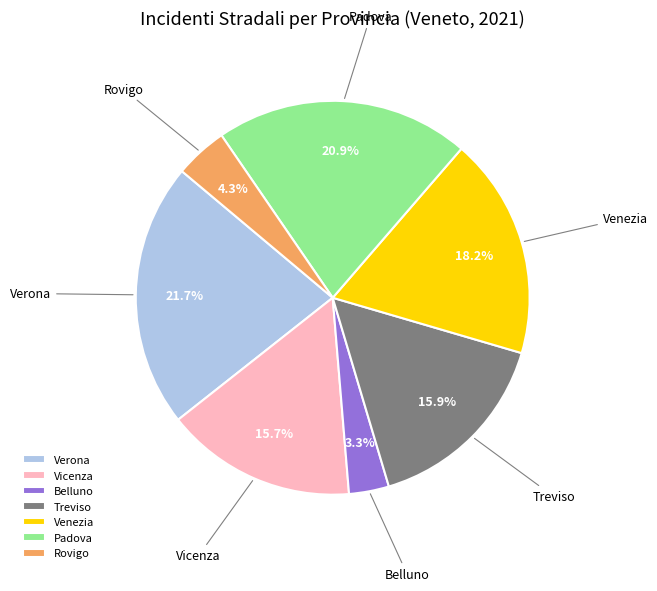

Is it true that Rovigo is 4% of the pie?

True